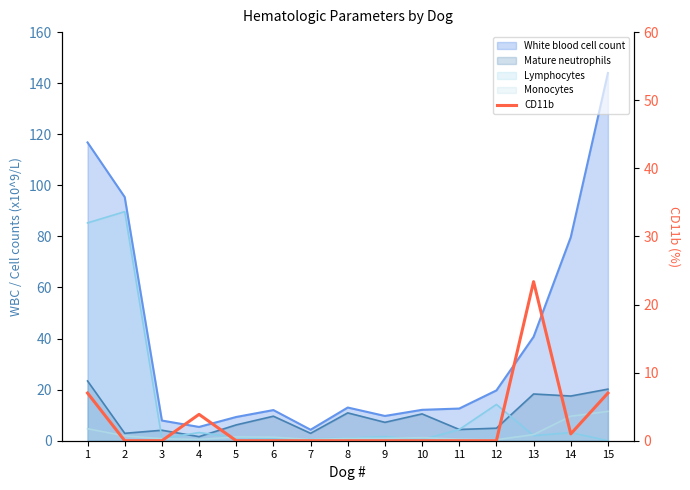

The chart shows a value of 0.0 at 5. True or false?

True